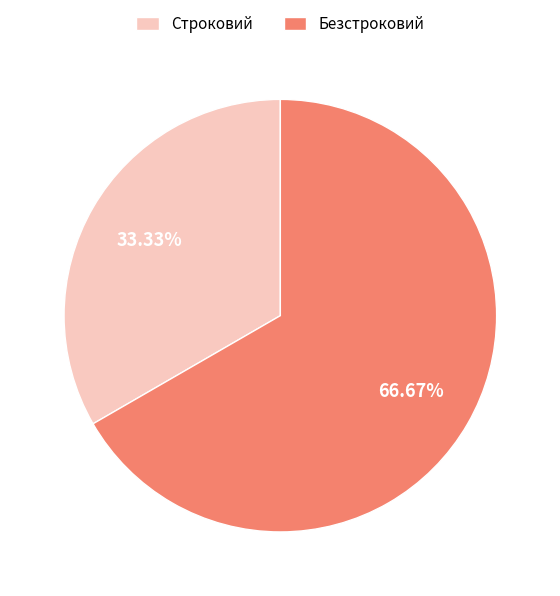

Is it true that Безстроковий is 76% of the pie?

False